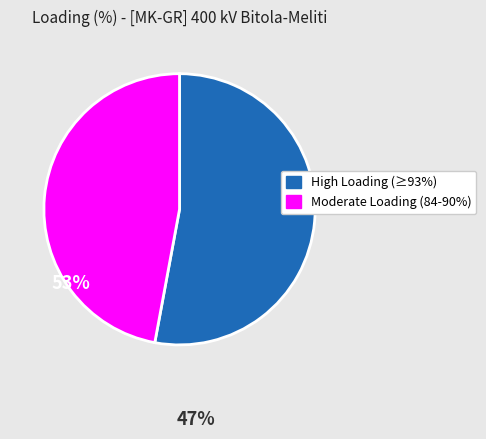

Does any single category account for the majority?

Yes